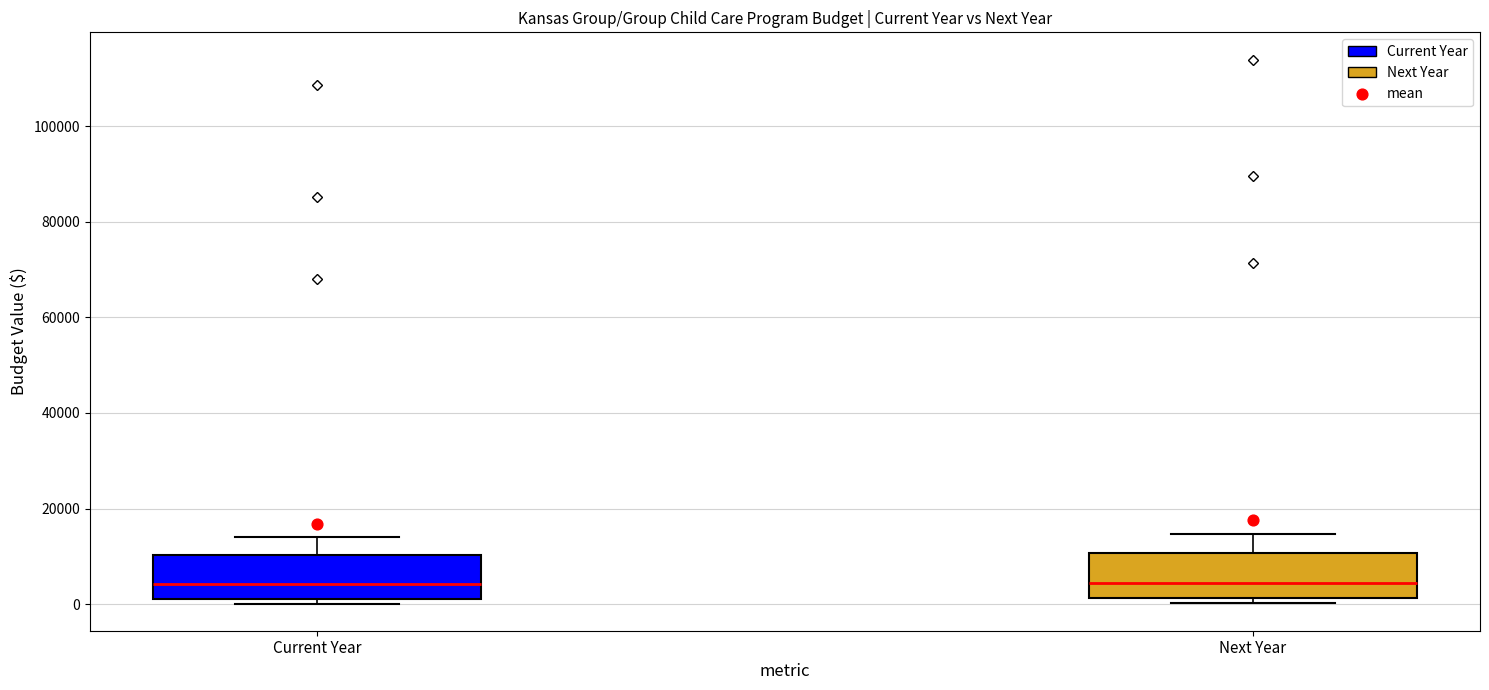

Where does the median line of the box for Next Year sit on the y-axis? The values are not printed on the chart, so give them approximately, as read against the axis.

4000